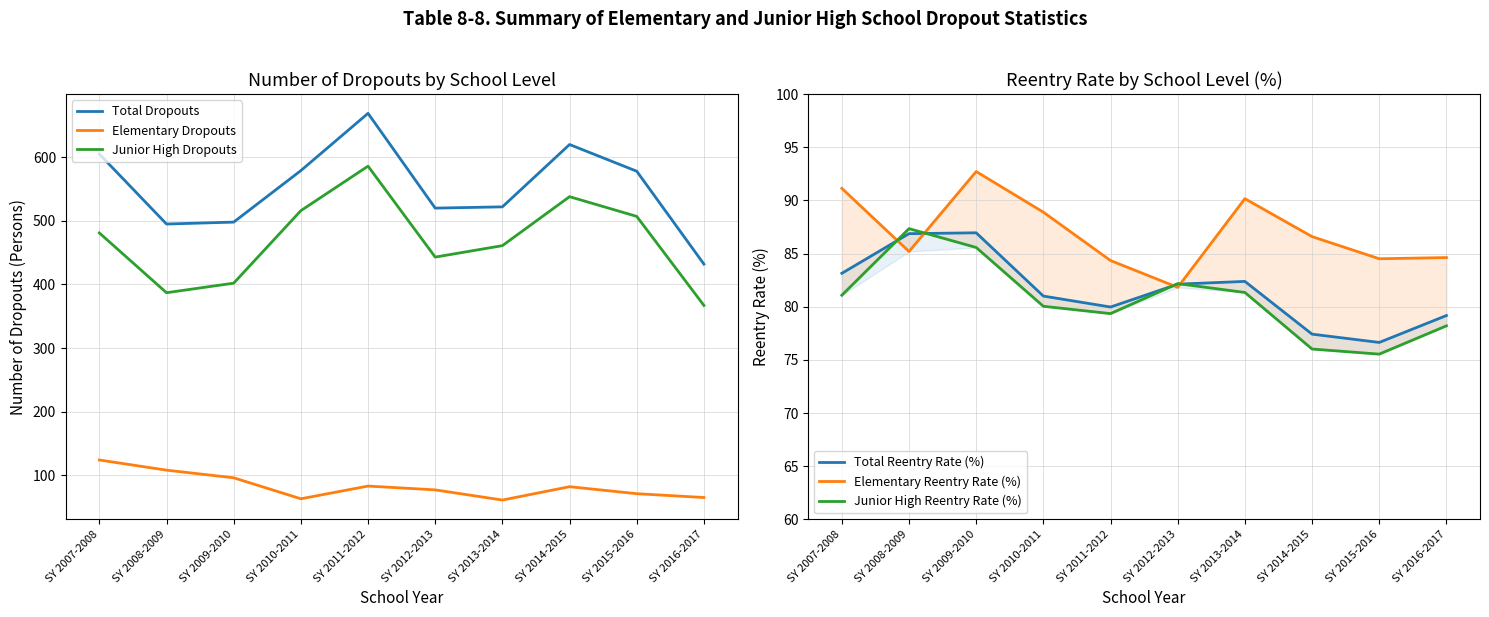

What is the difference between the highest and lowest values at SY 2010-2011?

516.0